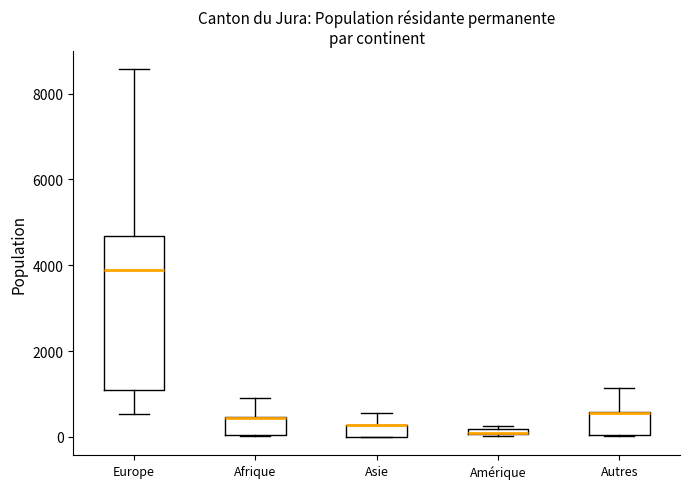

Where is the lower edge of the box for Autres on the y-axis? The values are not printed on the chart, so give them approximately, as read against the axis.

0